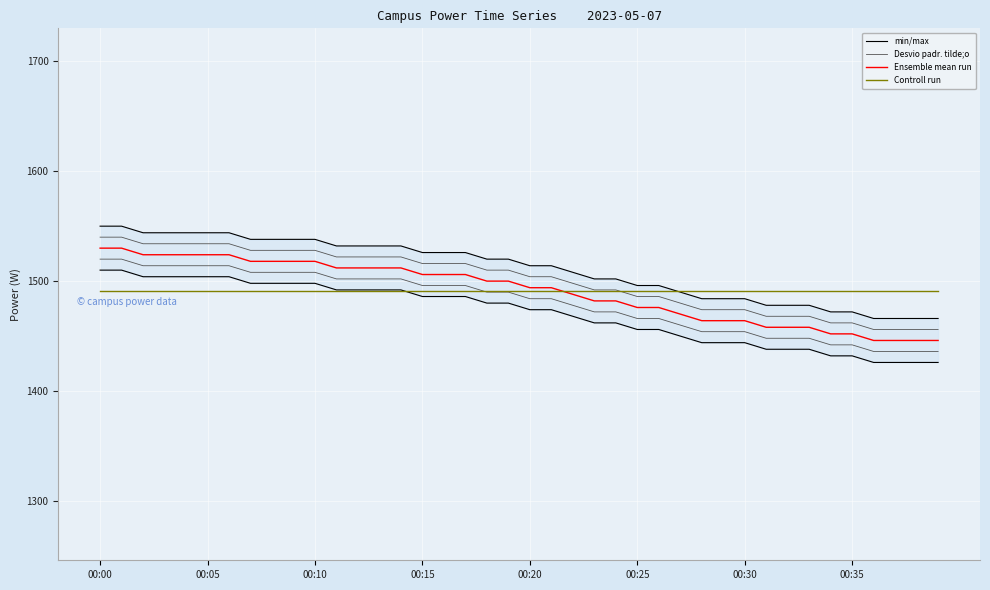

True or false: Ensemble mean run and min/max intersect in this chart.

False